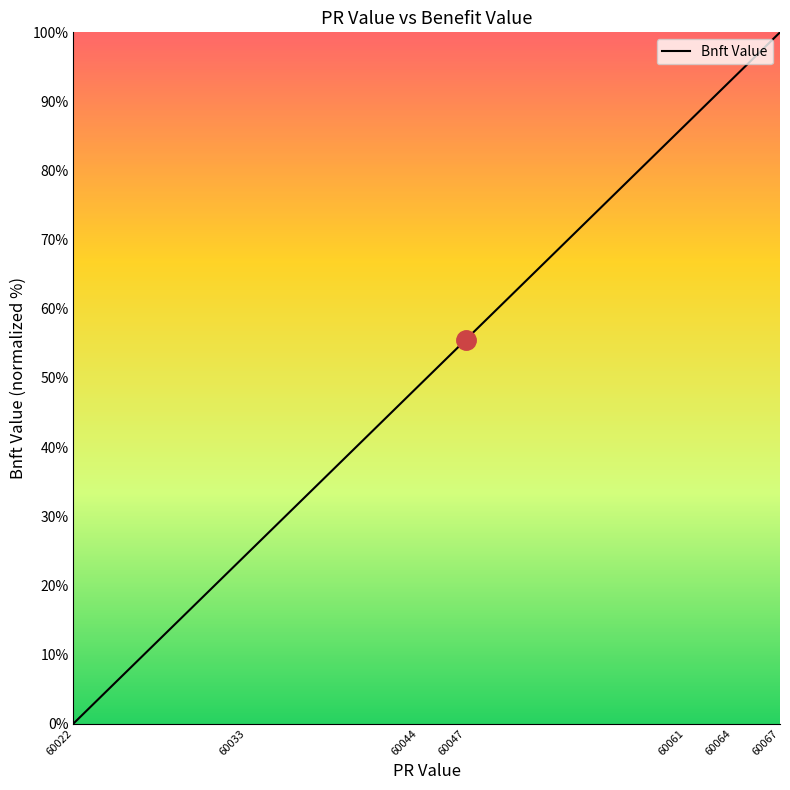

Reading left to right, transcribe all the data shown in this chart.

0.0	6.7	8.9	24.4	28.9	31.1	48.9	51.1	53.3	55.6	73.3	77.8	86.7	88.9	91.1	93.3	95.6	97.8	100.0